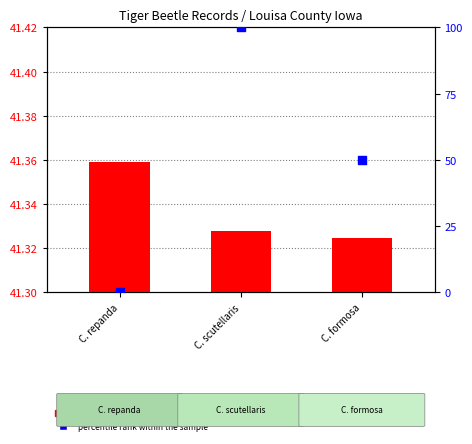

Which series has the largest total across all categories?

percentile rank within the sample